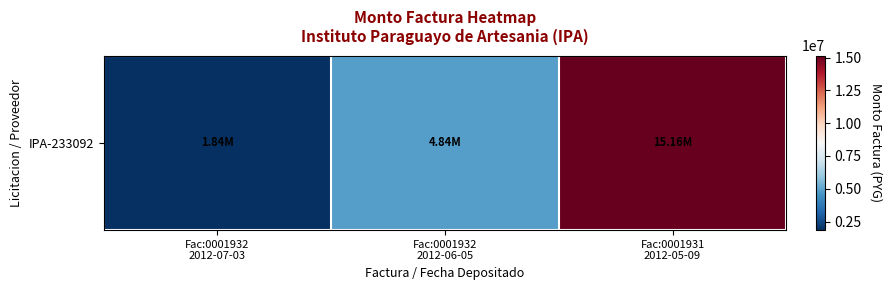

Count the values in the range 1842500 to 15162500.

3